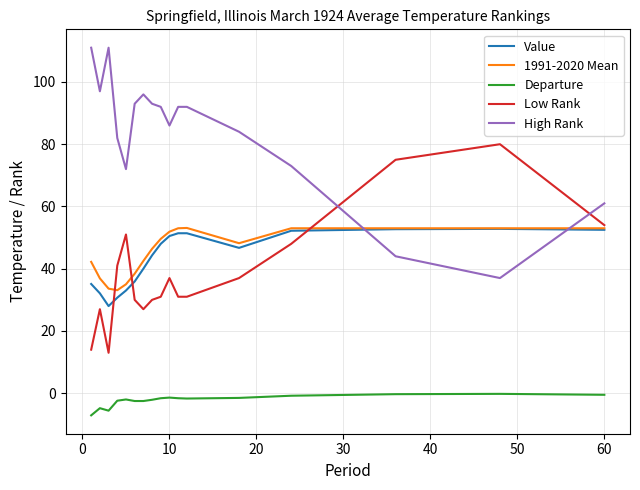

What is the highest value of the Value series?

52.8